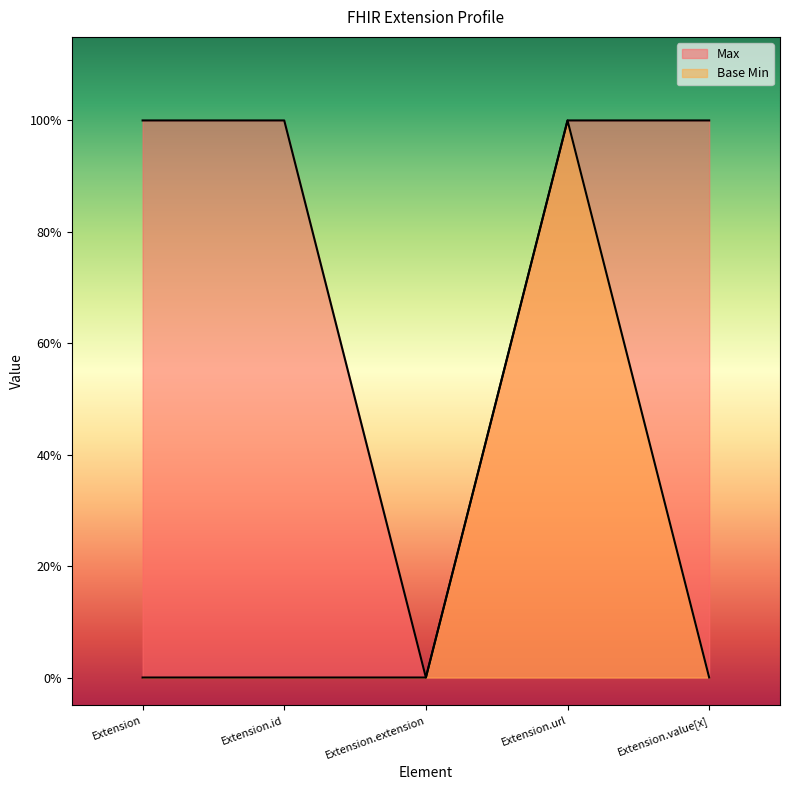

The Base Min series shows 0 at Extension. True or false?

True